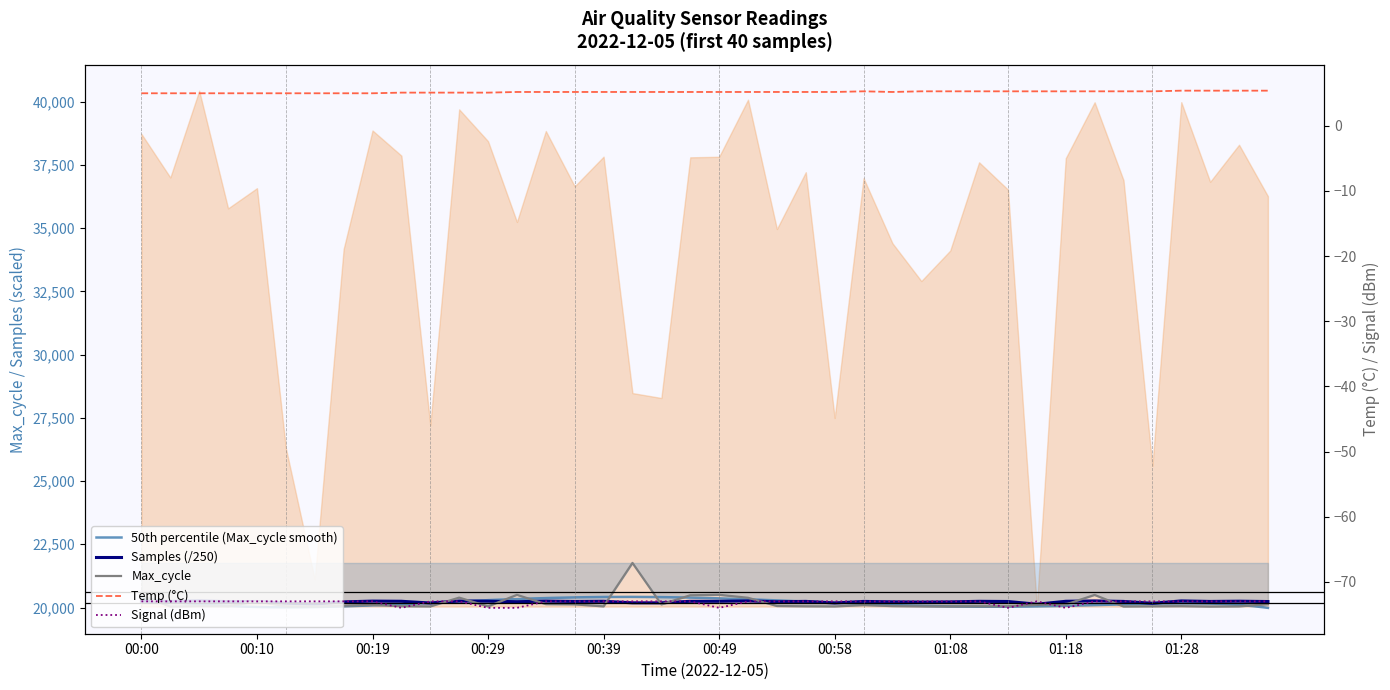

The value of Max_cycle at 00:46 is 32874.1. True or false?

False